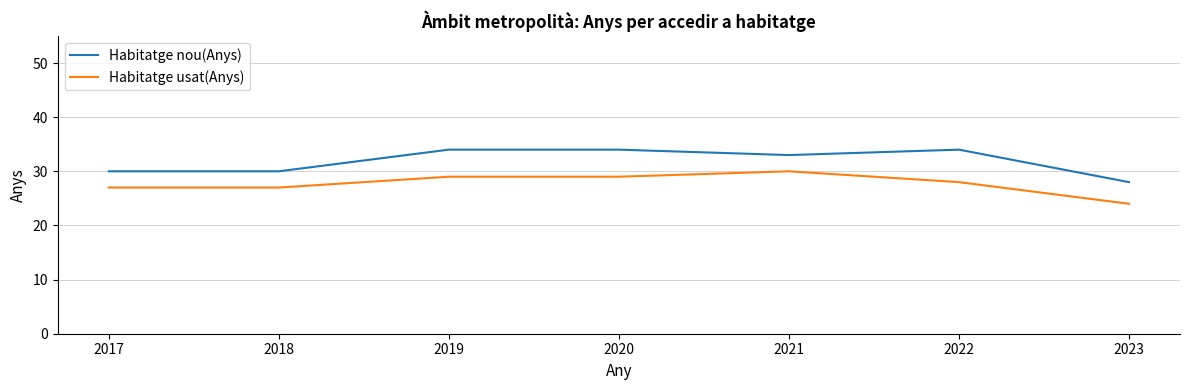

True or false: Habitatge nou(Anys) and Habitatge usat(Anys) intersect in this chart.

False